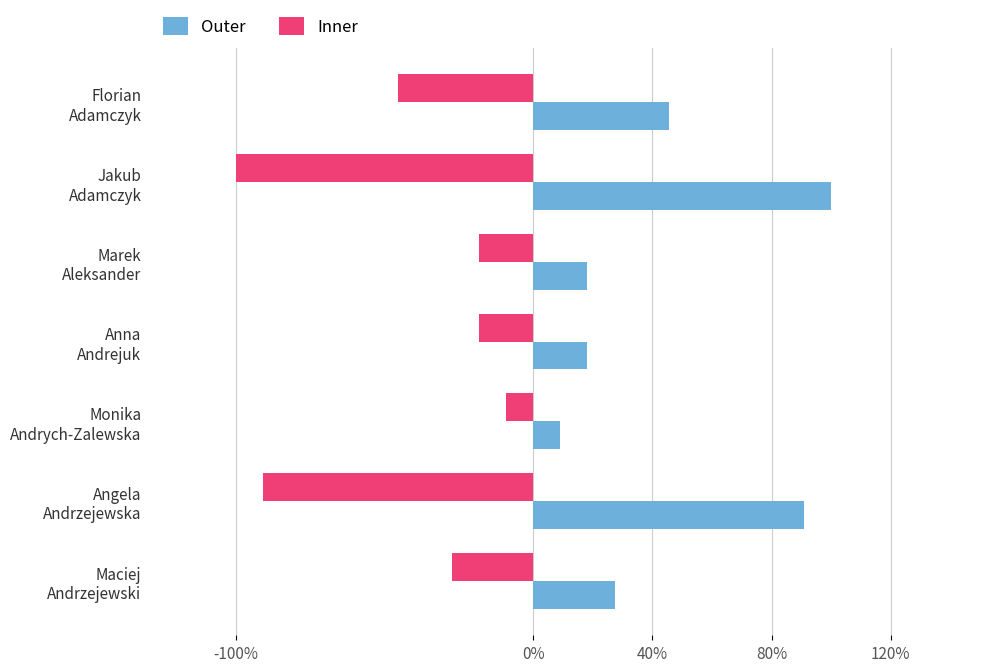

What are all the series names shown in the legend?

Outer, Inner